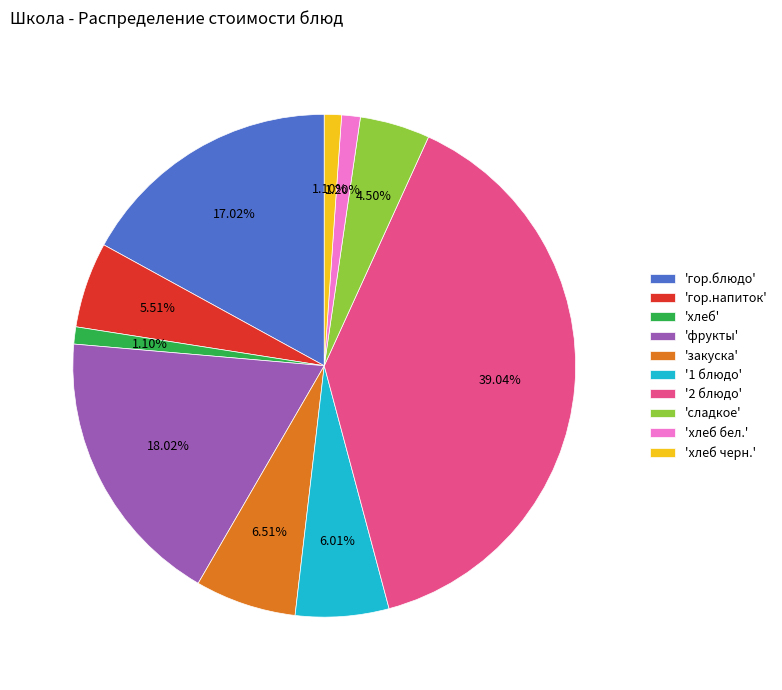

Combined, do 'хлеб бел.' and 'сладкое' account for over 50%?

No